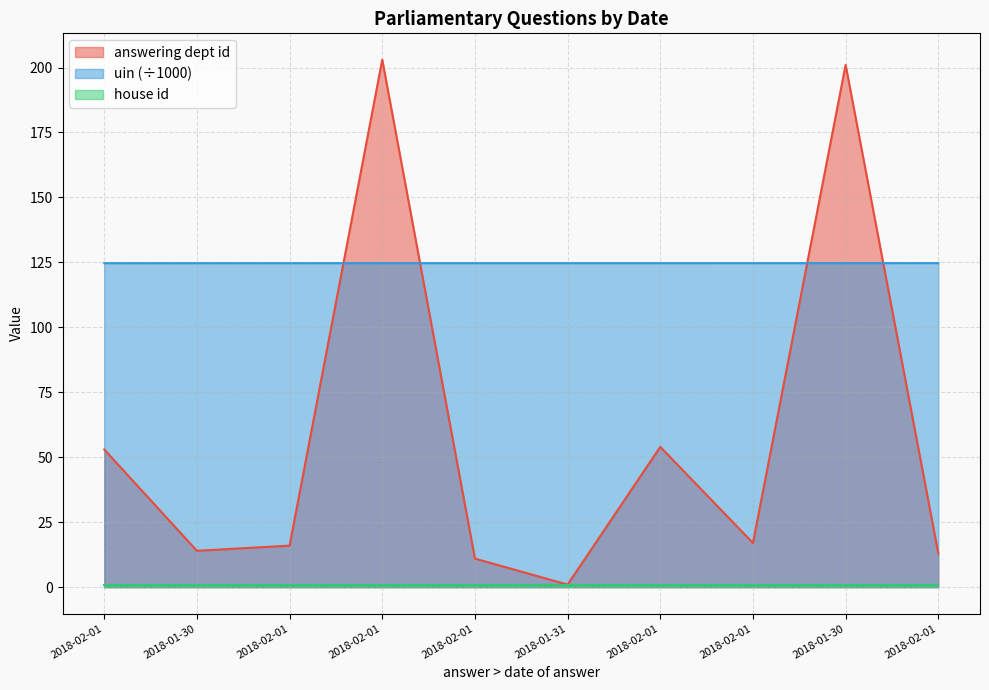

At which category does the chart reach its peak across all series?

2018-02-01